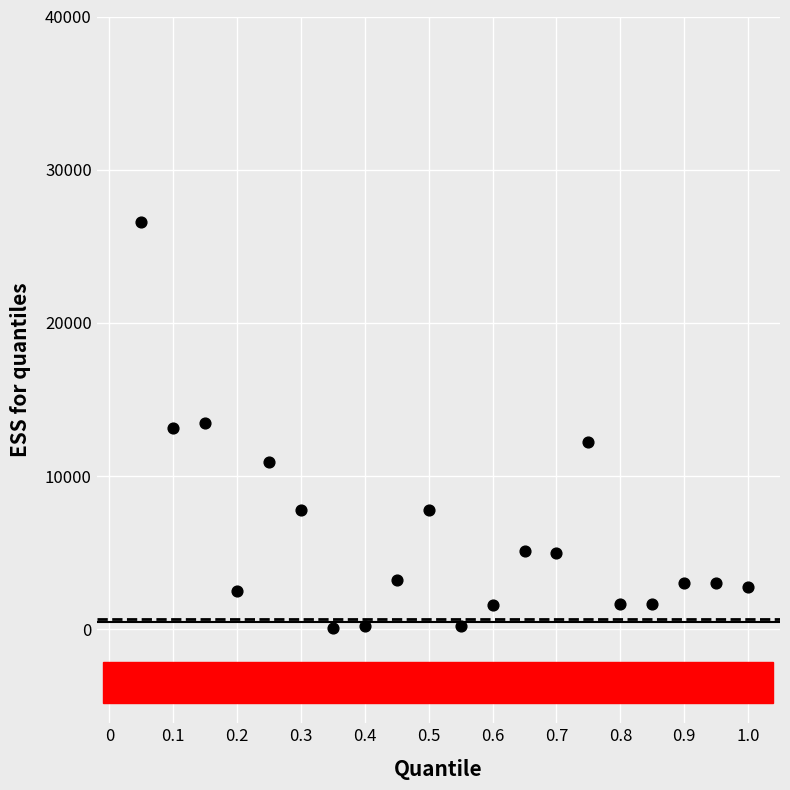

What is the range of Y values (max minus min)?

26509.3